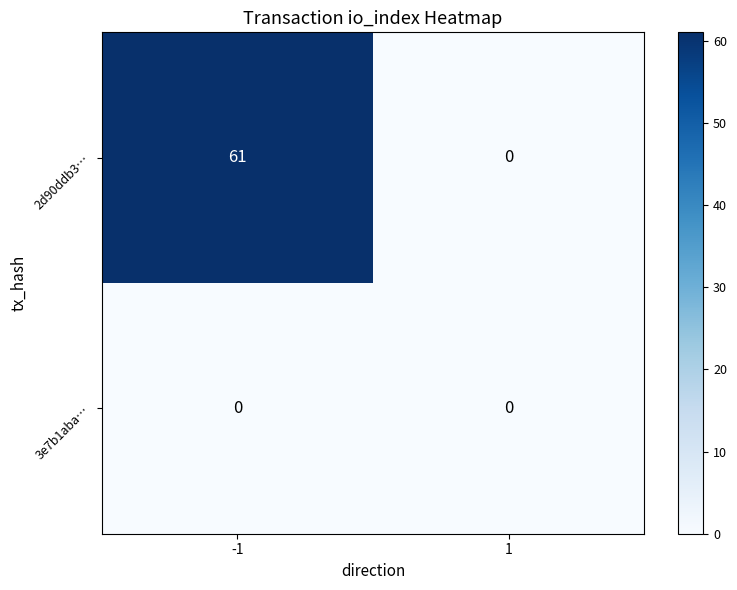

Reading left to right, list all the values displayed in this chart.

2d90ddb3…: 61	0
3e7b1aba…: 0	0